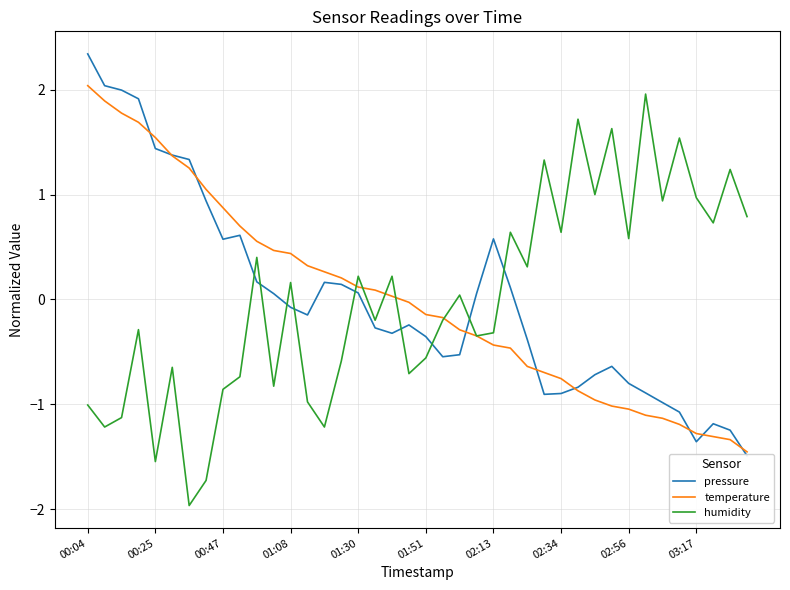

True or false: temperature has a value of -0.4 at 02:13.

True